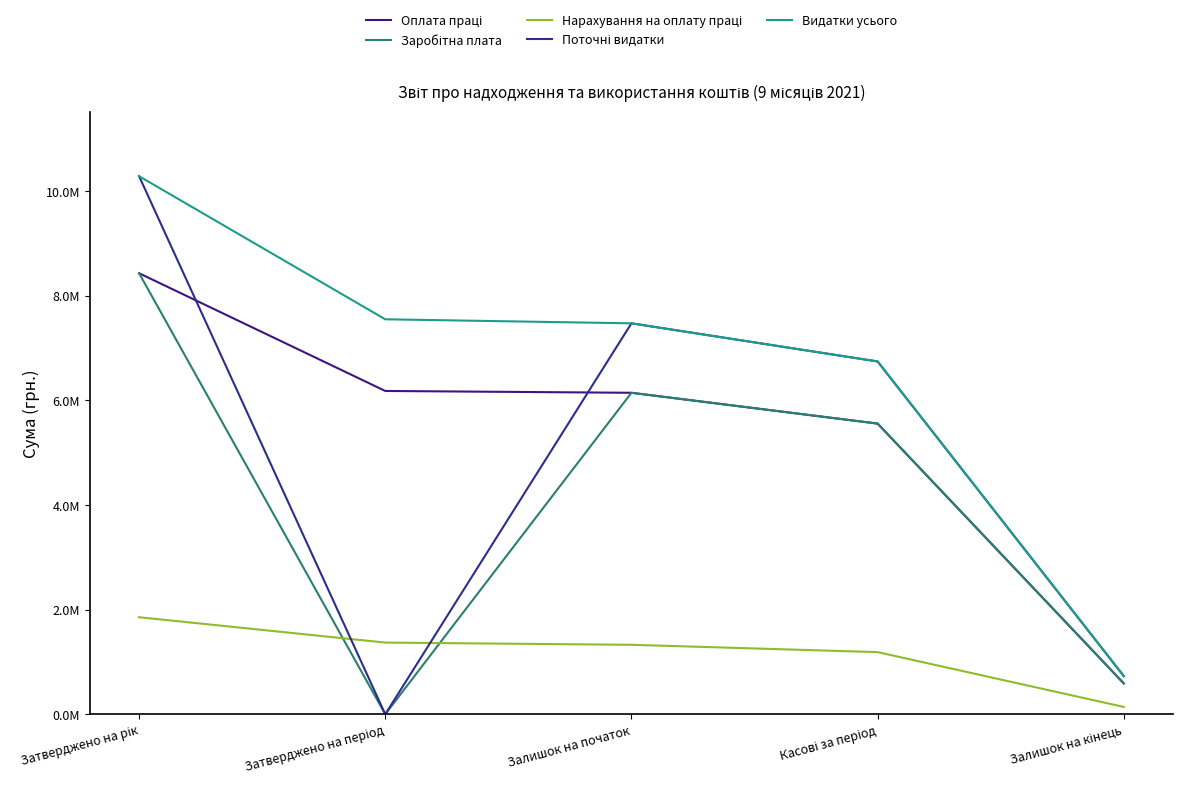

Does the chart have visible grid lines?

No